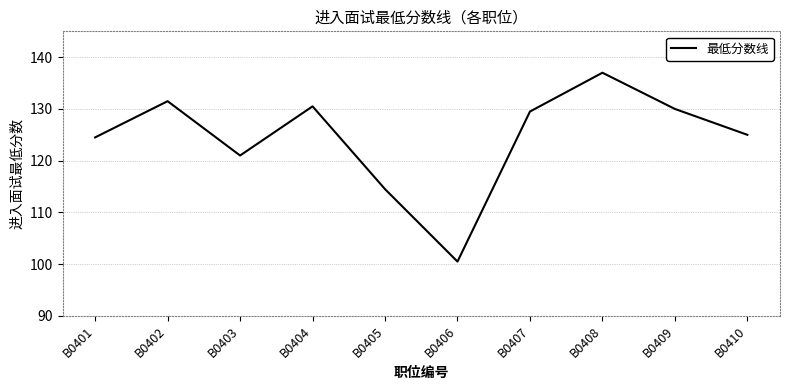

What is the difference between the maximum and minimum values?

36.5